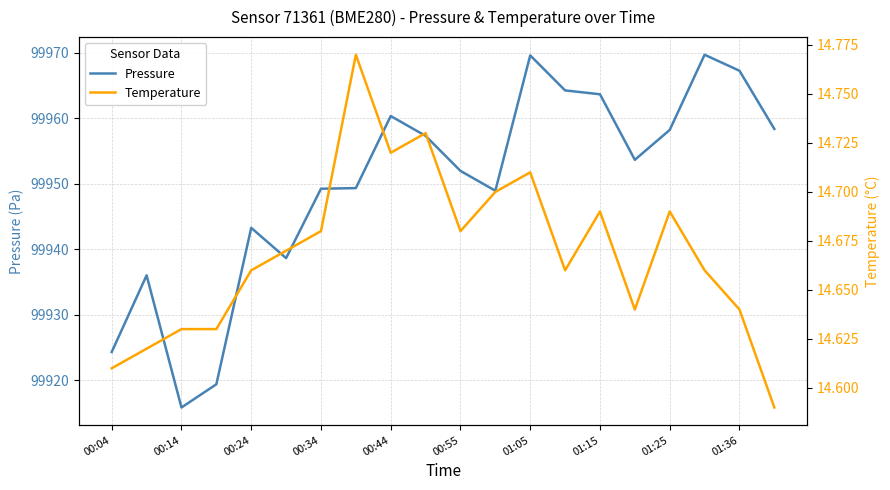

Reading left to right, list all the values displayed in this chart.

Pressure: 99924.3	99936.0	99915.8	99919.4	99943.2	99938.6	99949.2	99949.3	99960.3	99957.3	99951.9	99948.9	99969.6	99964.2	99963.6	99953.6	99958.2	99969.7	99967.2	99958.3
Temperature: 14.6	14.6	14.6	14.6	14.7	14.7	14.7	14.8	14.7	14.7	14.7	14.7	14.7	14.7	14.7	14.6	14.7	14.7	14.6	14.6